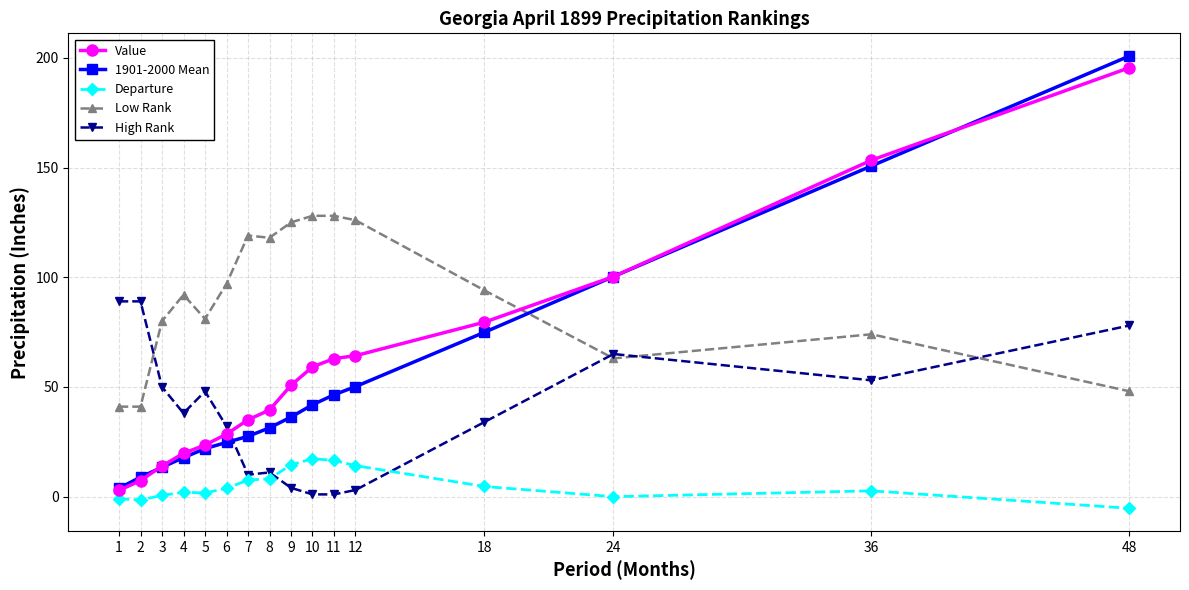

Which series has the largest range (max minus min)?

1901-2000 Mean